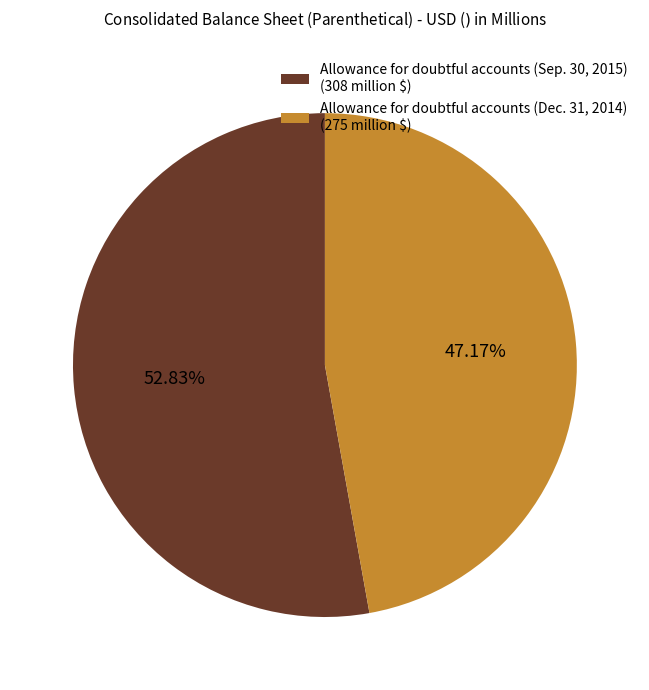

To the nearest percent, what is the difference between the largest and smallest slice percentages?

6%